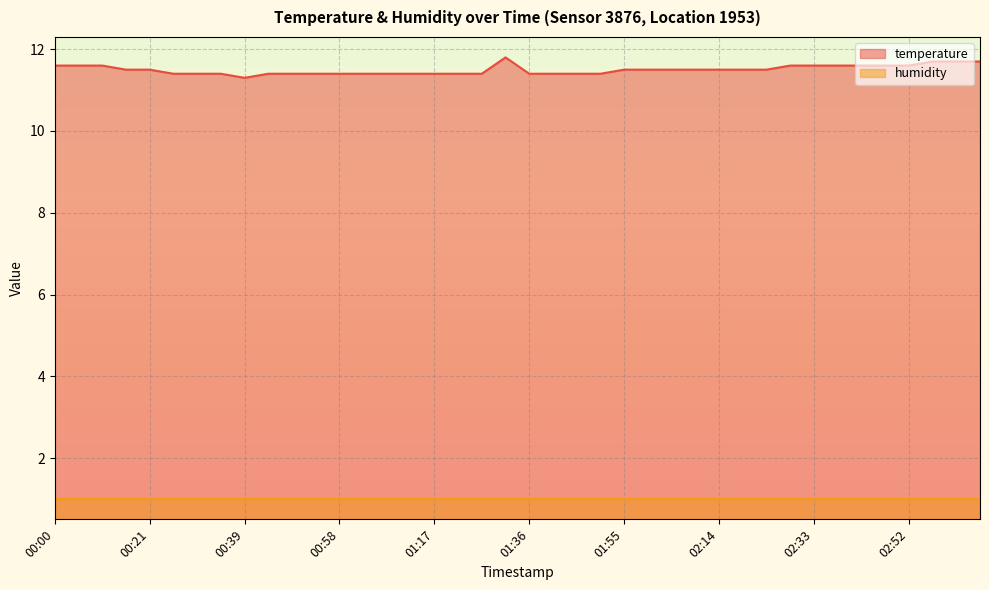

Which has a higher value, 00:44 or 00:00?

00:00